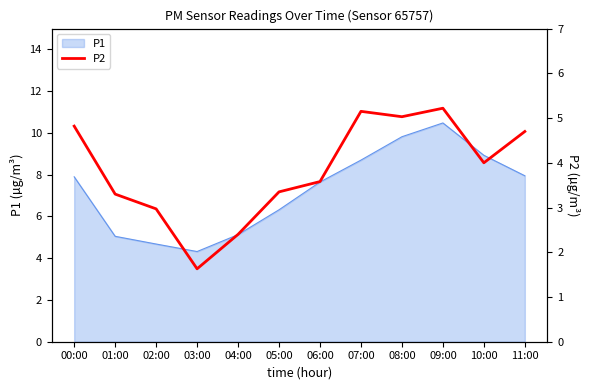

At which label does P1 first exceed 7?

00:00